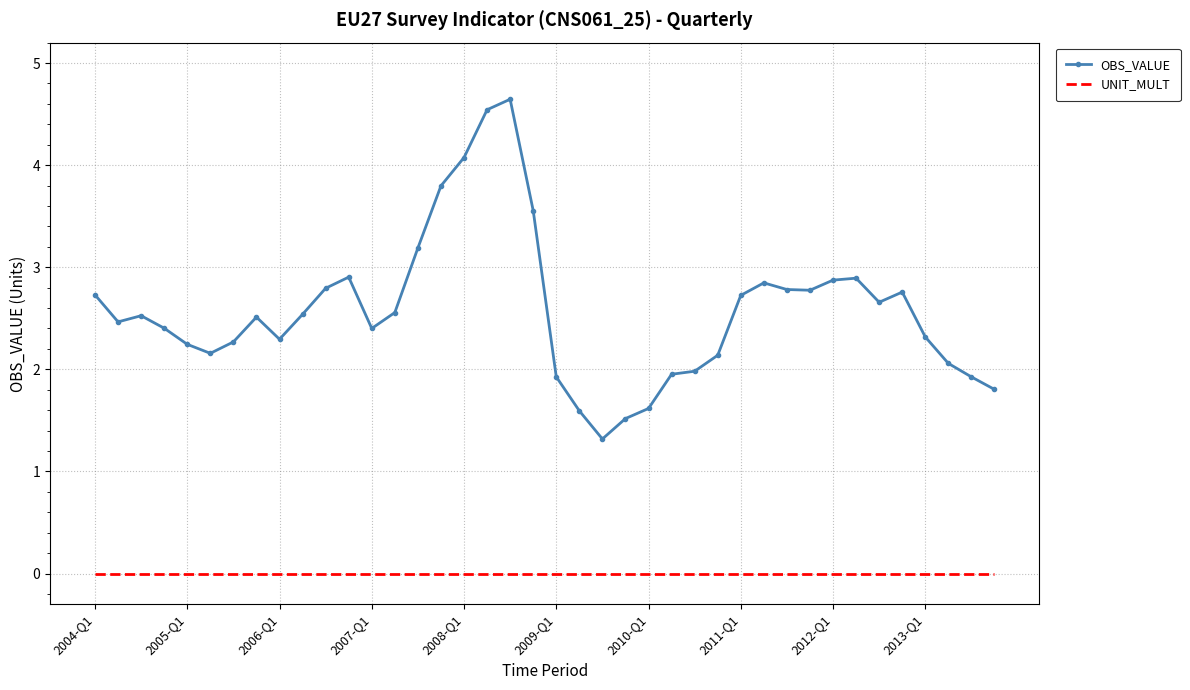

Which series has the widest spread of values?

OBS_VALUE